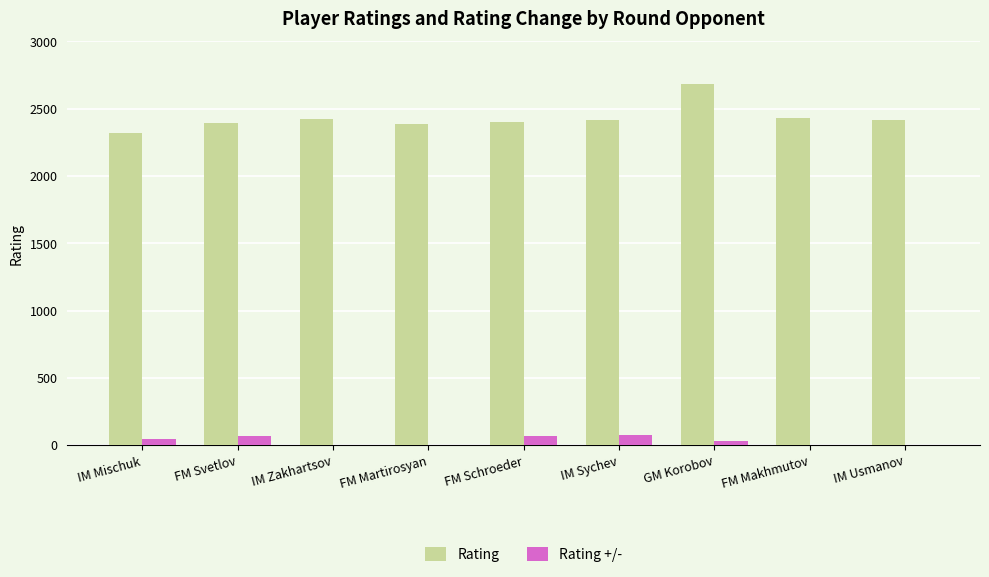

Reading left to right, extract all data points from this chart.

Rating: IM Mischuk=2323	FM Svetlov=2396	IM Zakhartsov=2421	FM Martirosyan=2389	FM Schroeder=2405	IM Sychev=2414	GM Korobov=2687	FM Makhmutov=2428	IM Usmanov=2414
Rating +/-: IM Mischuk=48	FM Svetlov=69	IM Zakhartsov=-222	FM Martirosyan=-81	FM Schroeder=72	IM Sychev=75	GM Korobov=33	FM Makhmutov=-69	IM Usmanov=-225